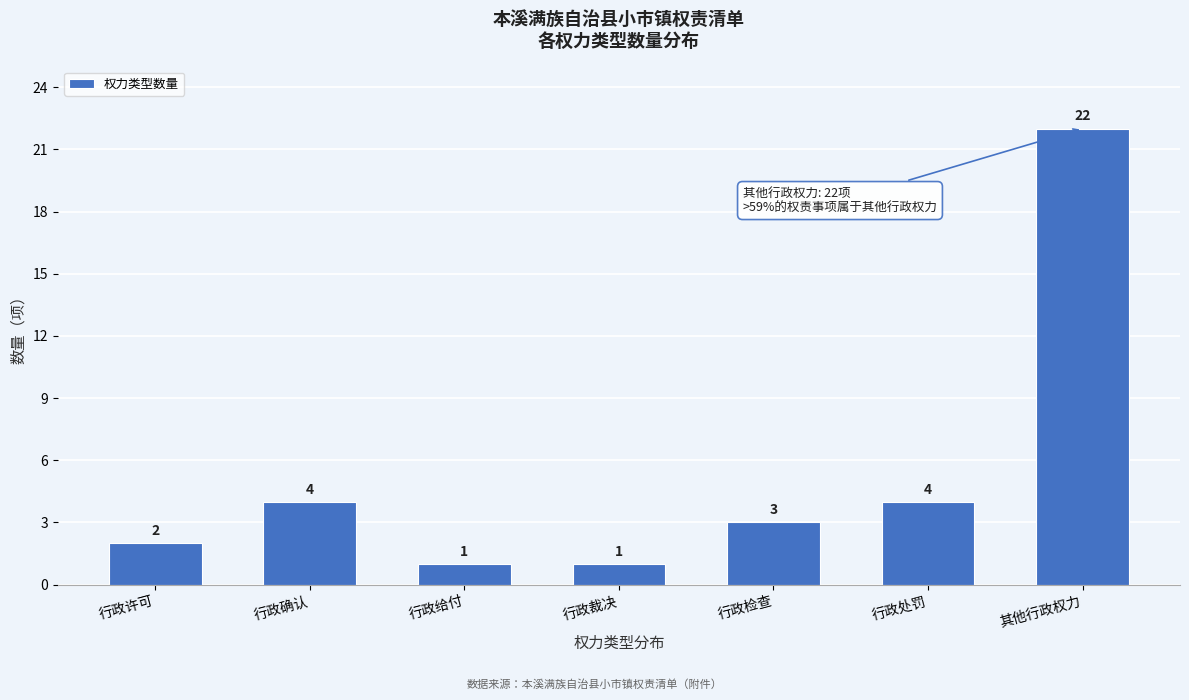

Reading left to right, list all the values displayed in this chart.

行政许可=2	行政确认=4	行政给付=1	行政裁决=1	行政检查=3	行政处罚=4	其他行政权力=22